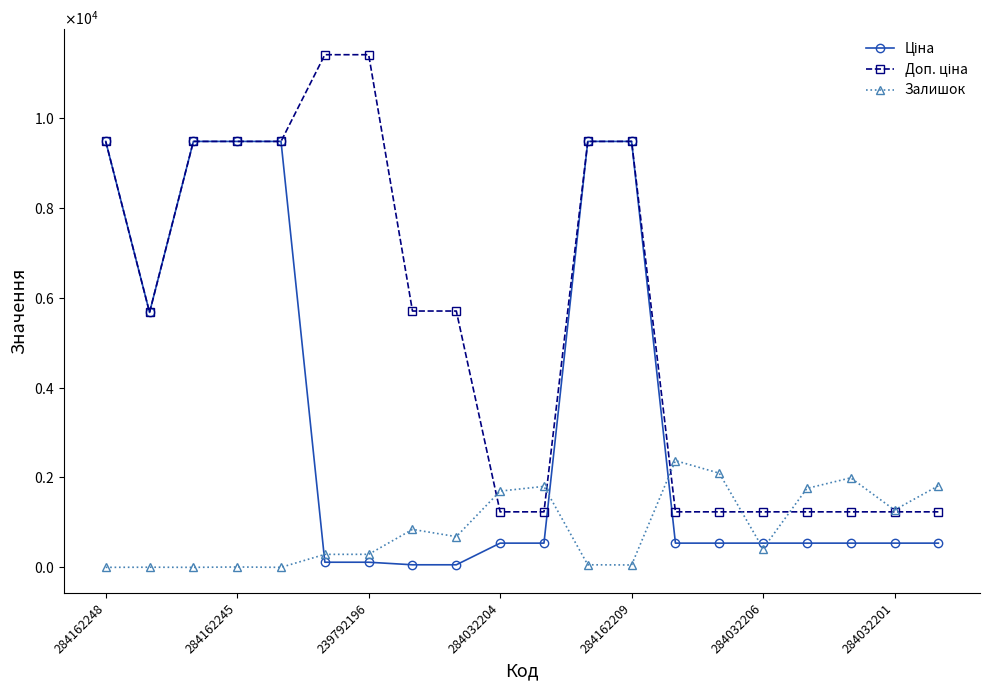

Does the chart have visible grid lines?

No